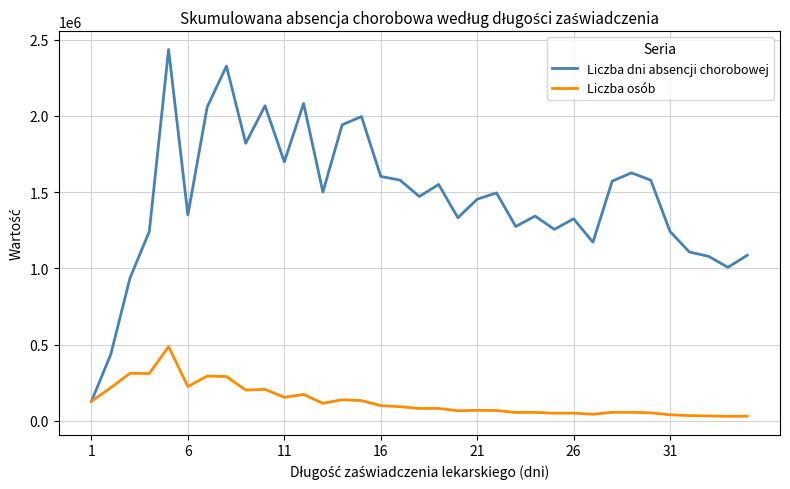

Which series has the largest total across all categories?

Liczba dni absencji chorobowej